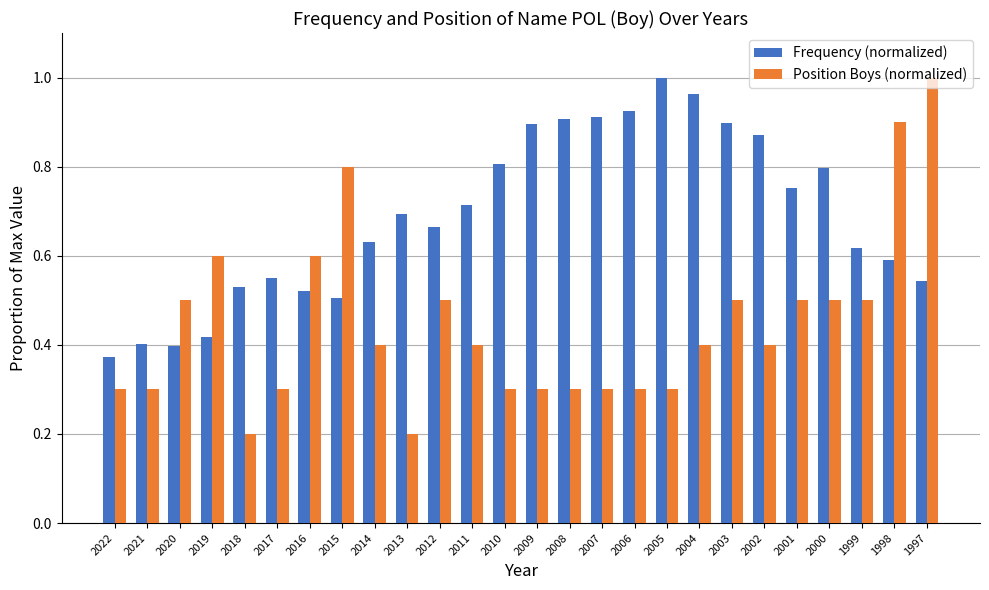

At which label does Frequency (normalized) reach its minimum?

2022